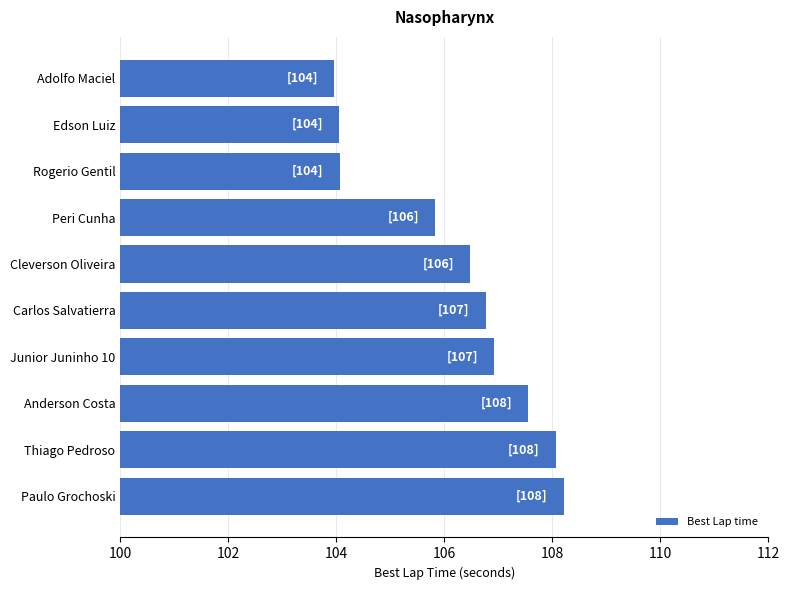

How many categories are shown in the chart?

10